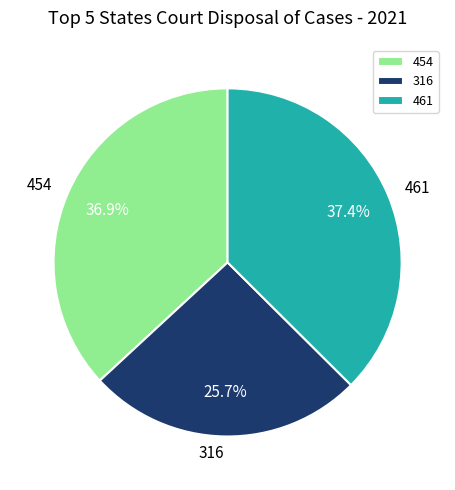

Count the number of slices in the pie.

3